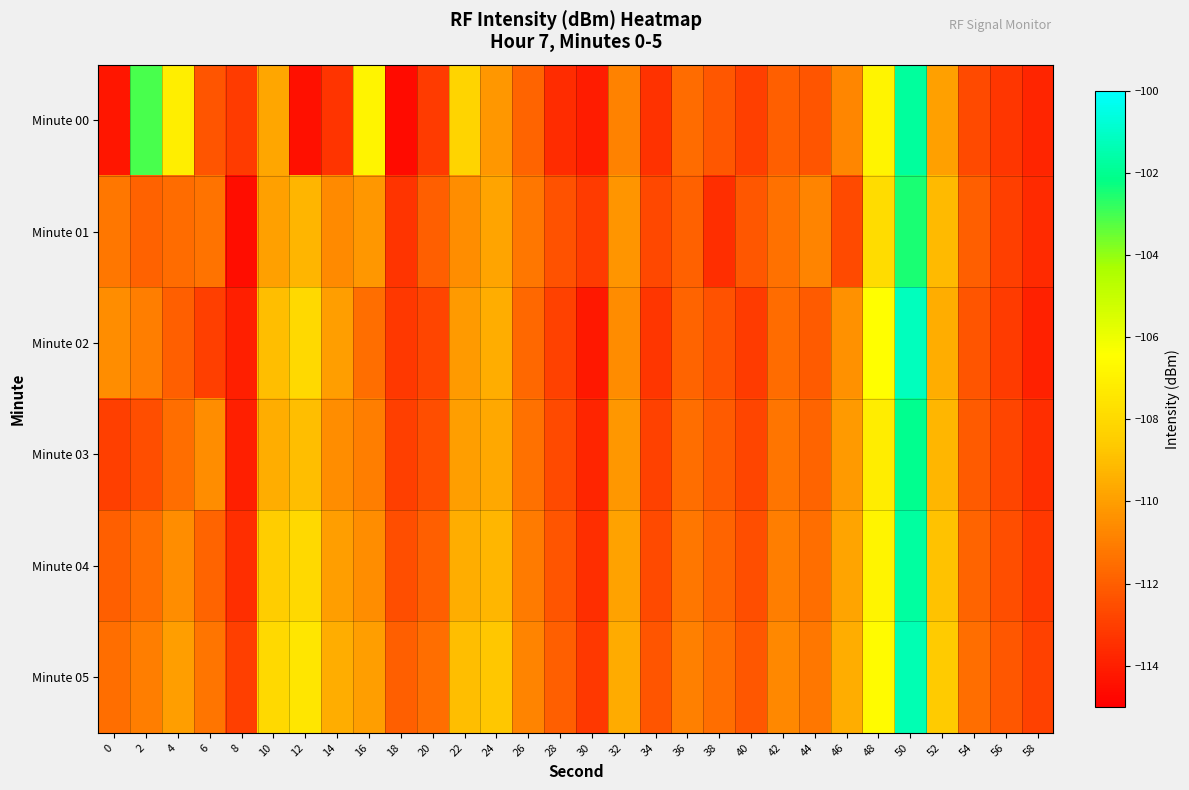

What is the difference between the highest and lowest values at 12?

6.9